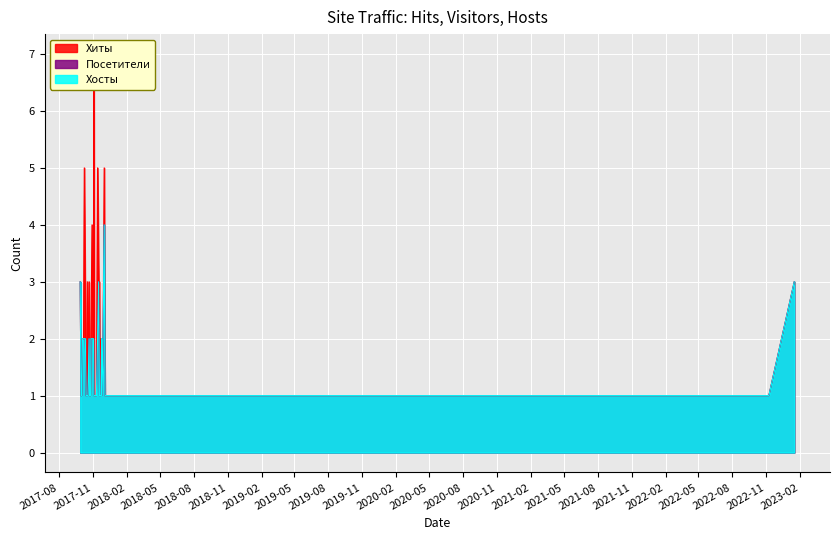

The value of Хиты at 2017-11-06 is 0. True or false?

False